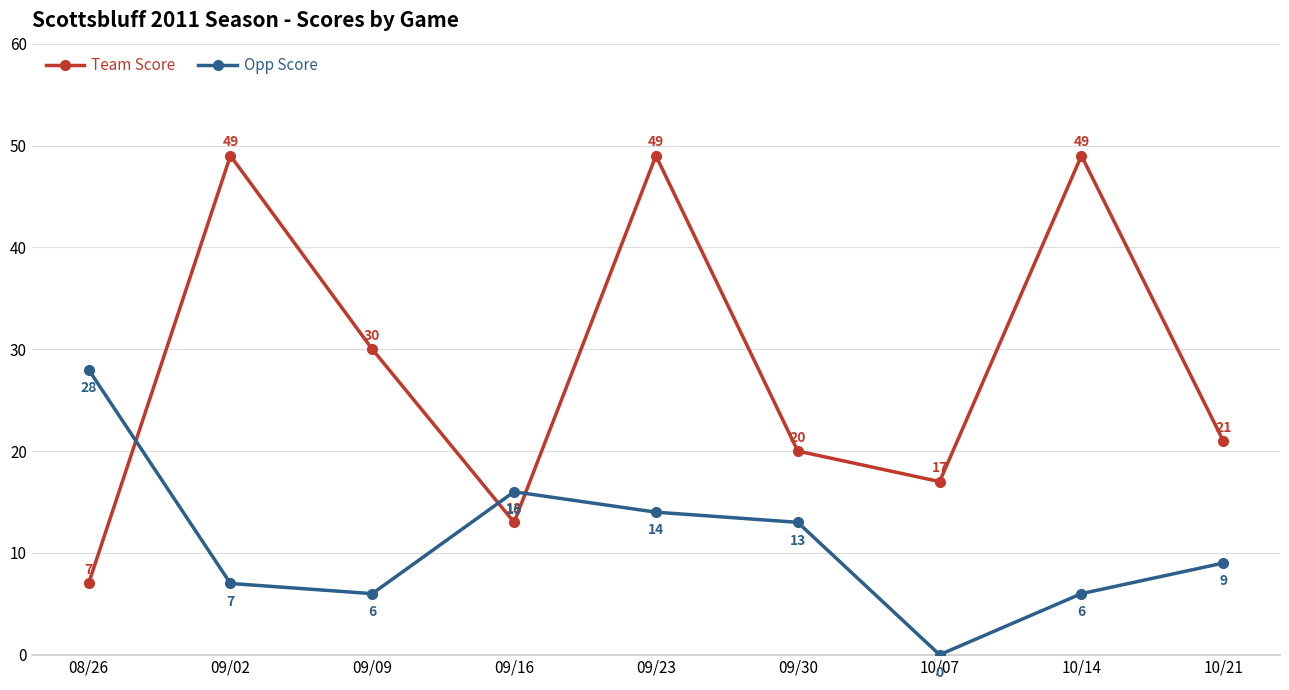

Does the chart display data point markers on the line(s)?

Yes